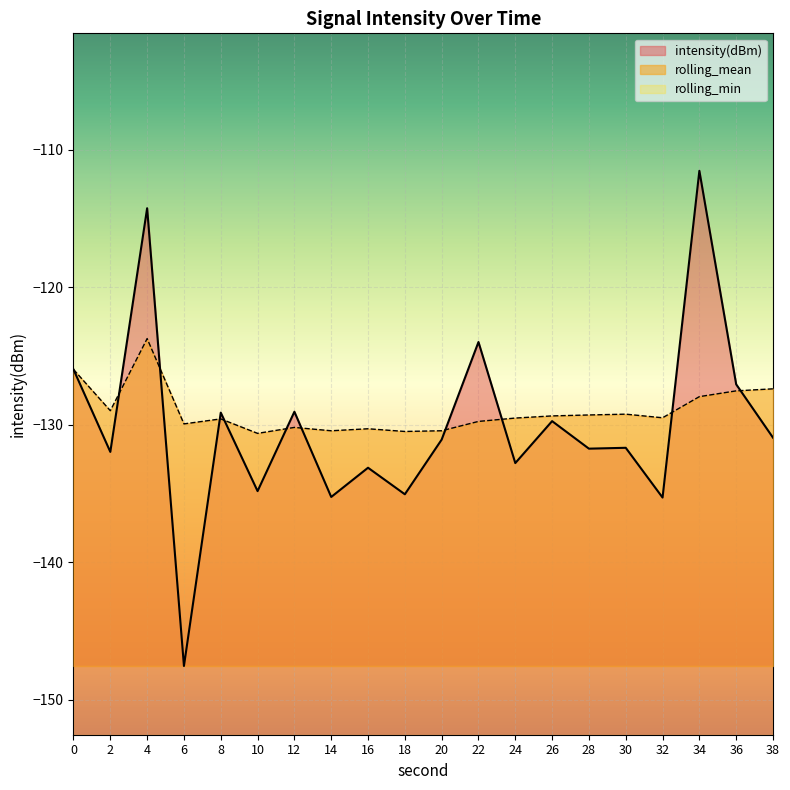

How many data points in intensity(dBm) are less than -131?

11